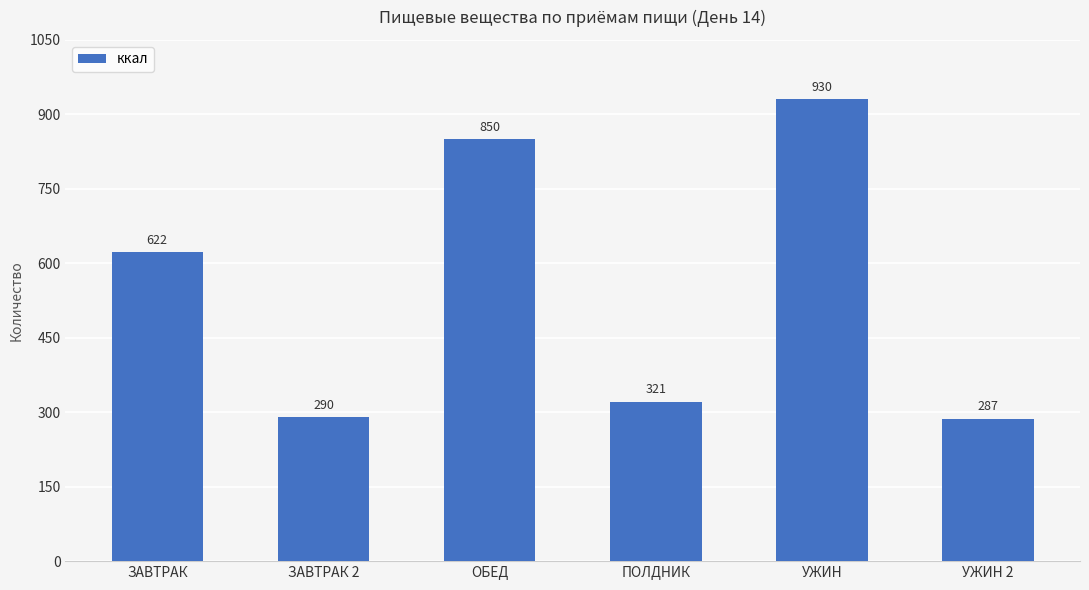

List the labels in order of value, smallest first.

УЖИН 2, ЗАВТРАК 2, ПОЛДНИК, ЗАВТРАК, ОБЕД, УЖИН